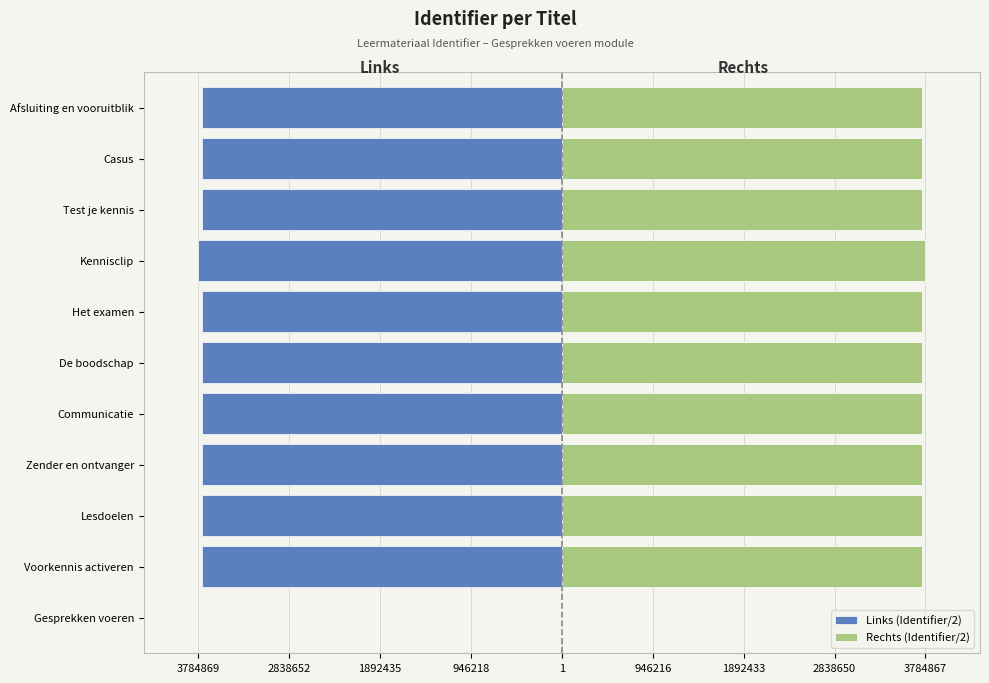

What is the sum of the Rechts (Identifier/2) values at Test je kennis and Kennisclip?

7532940.0